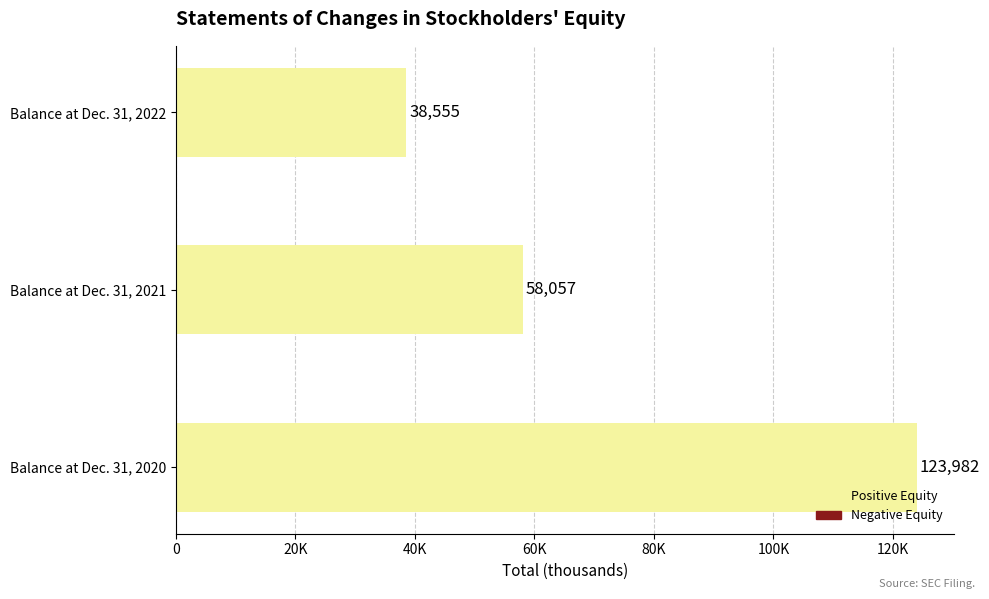

How many bars are there in total?

3